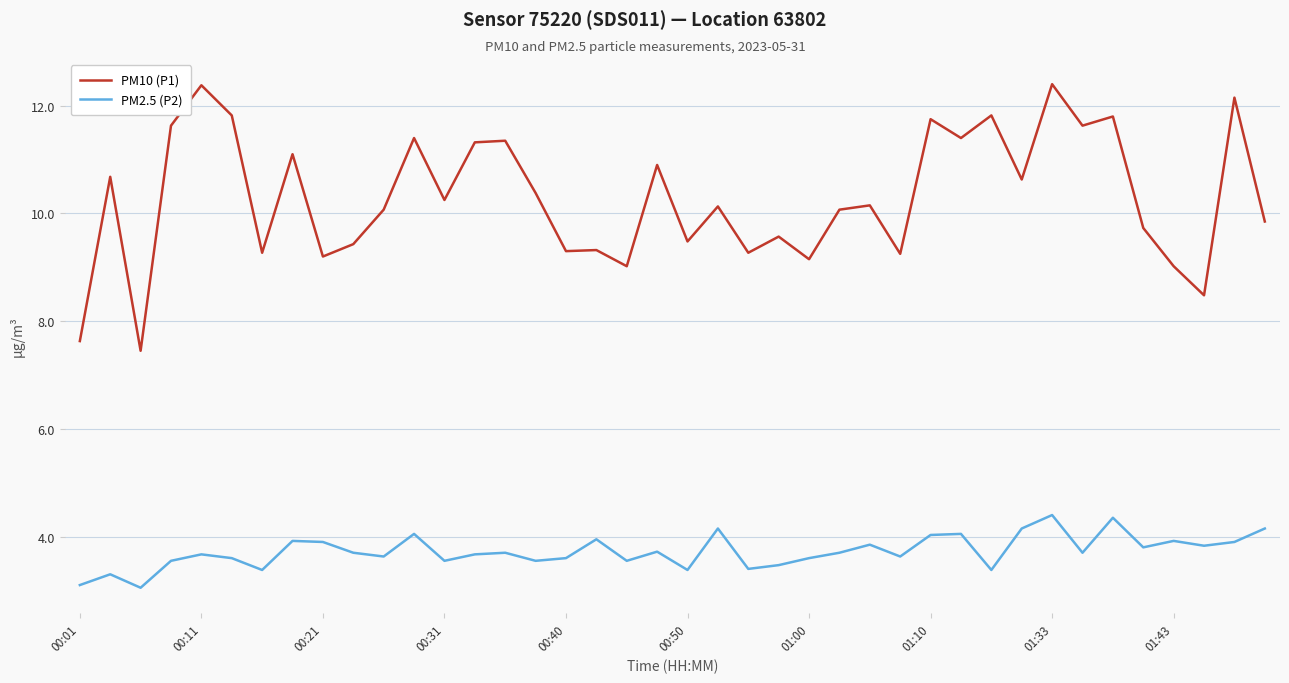

True or false: PM10 (P1) has more than 2 points higher than both neighbors.

True